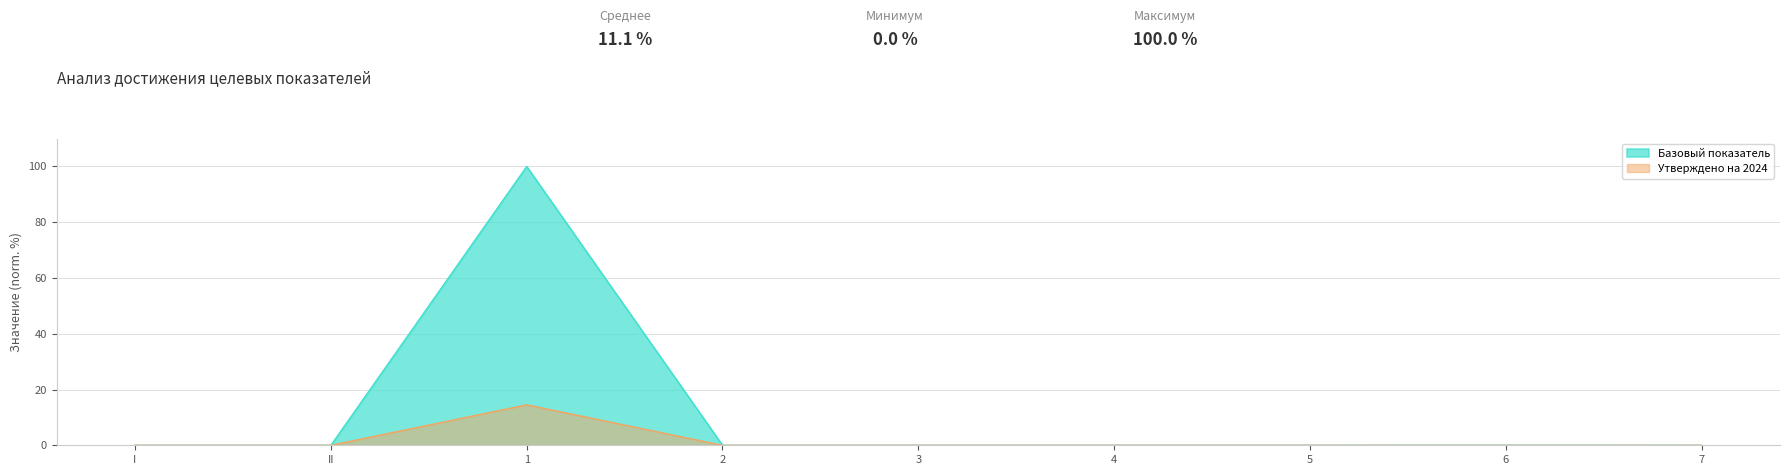

Which category has the highest value in the Утверждено на 2024 series?

1